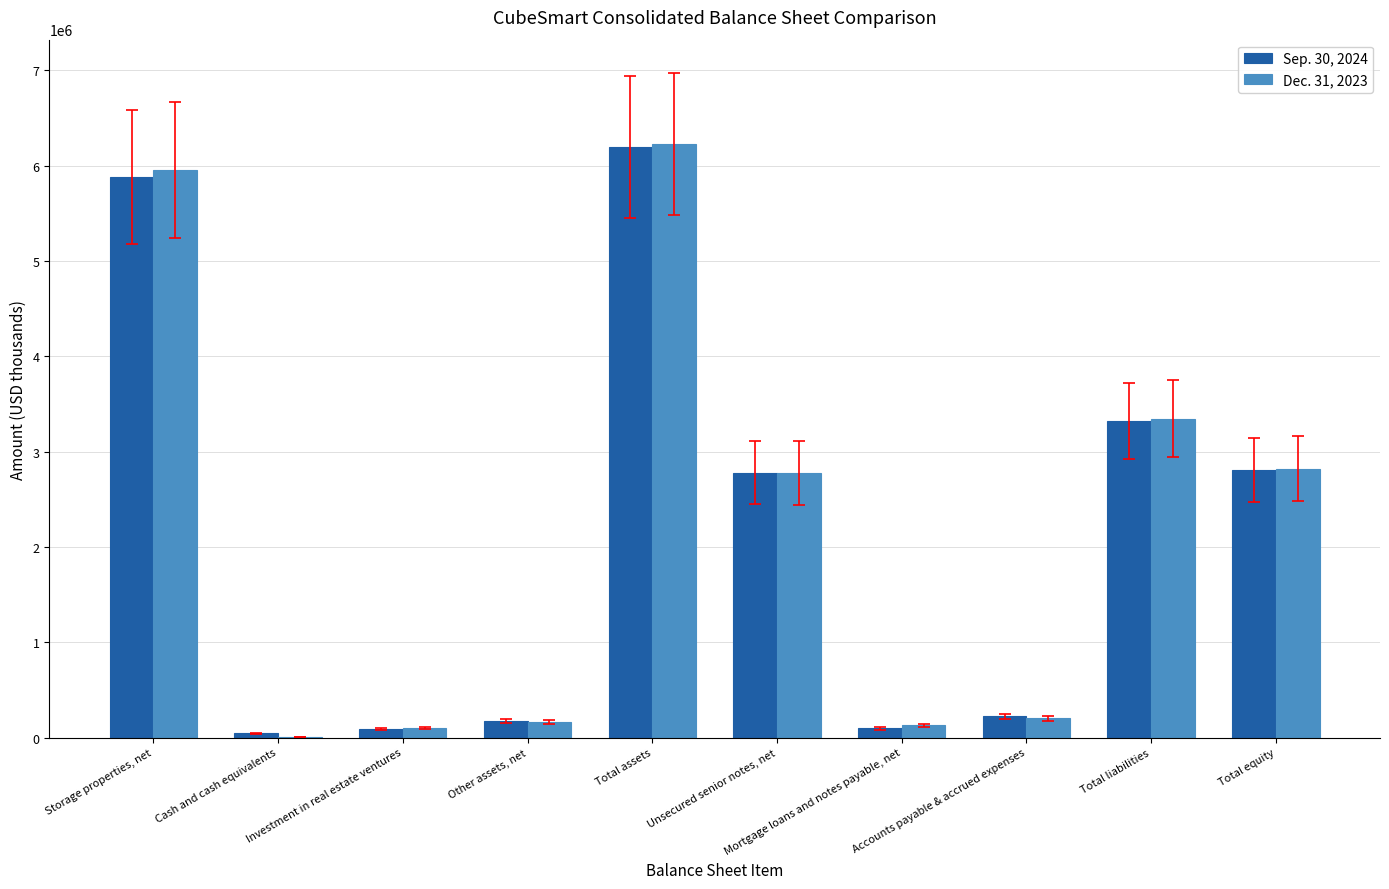

What is the total value across all series at Accounts payable & accrued expenses?

424935